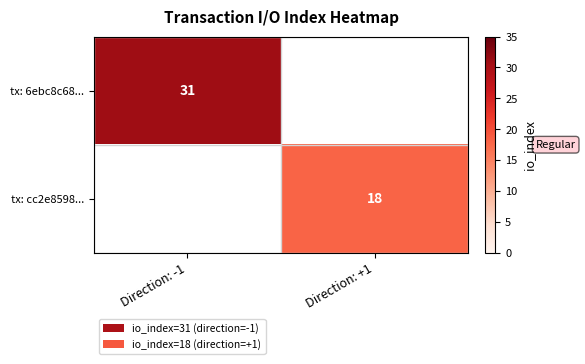

True or false: tx: 6ebc8c68... has a value of 54 at Direction: -1.

False